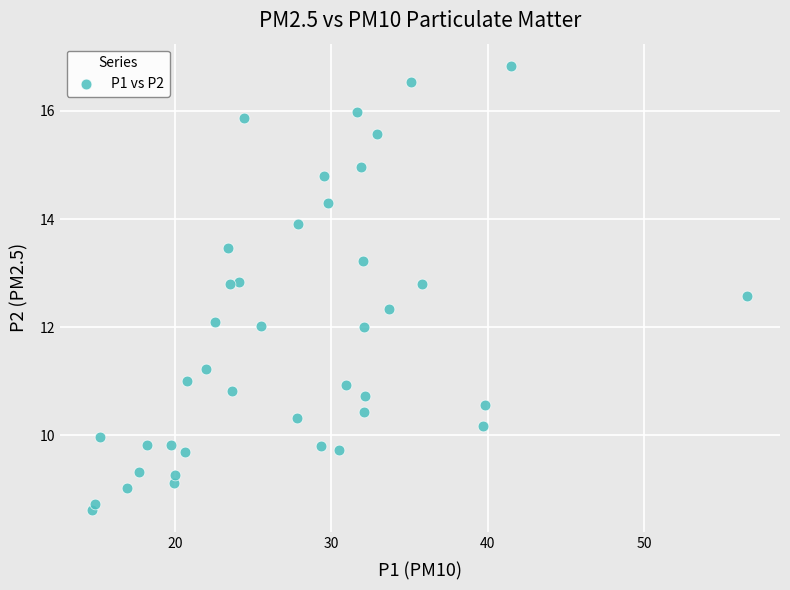

What is the range of Y values (max minus min)?

8.2